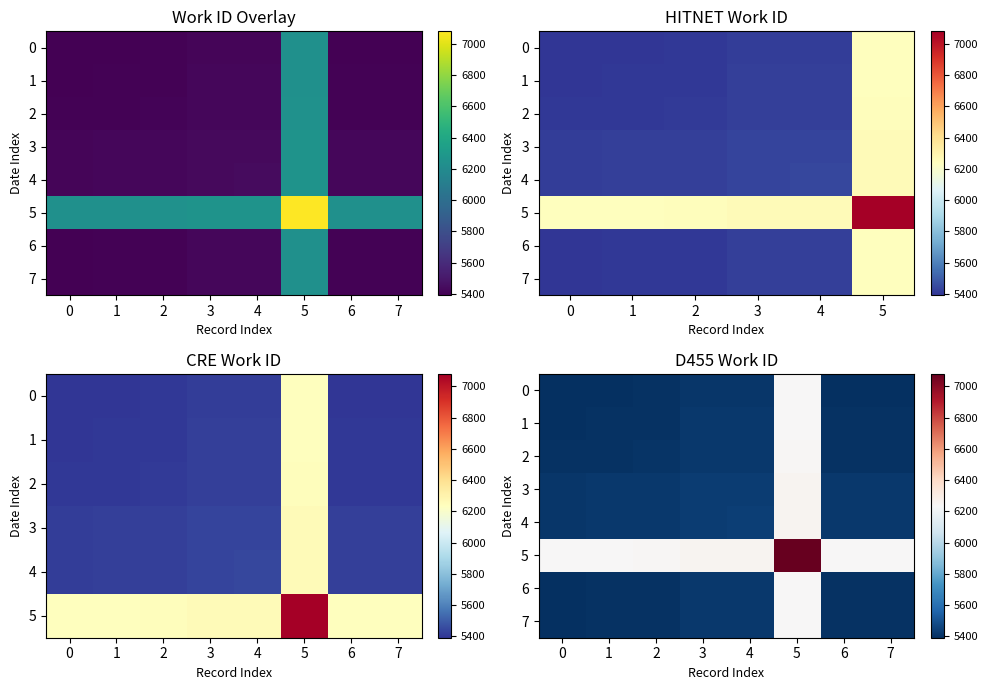

Is the value of 2 at 1 greater than the value of 5 at 6?

No